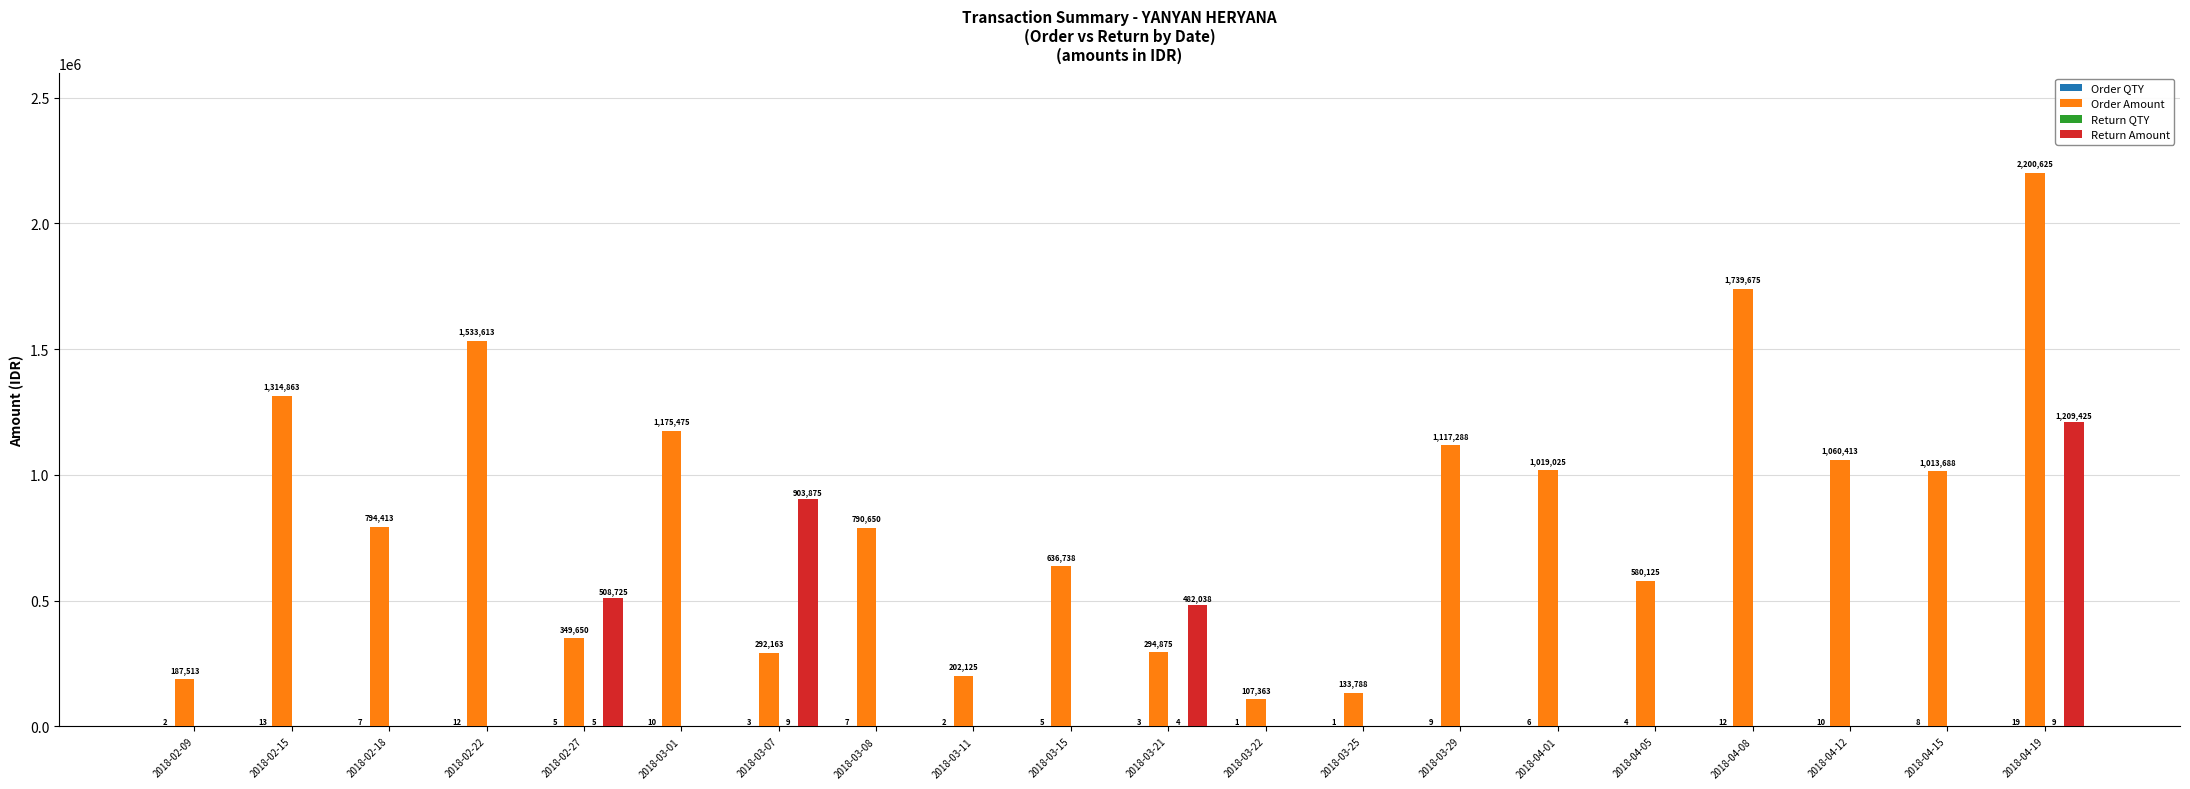

Which series changed the most between 2018-02-15 and 2018-04-08?

Order Amount